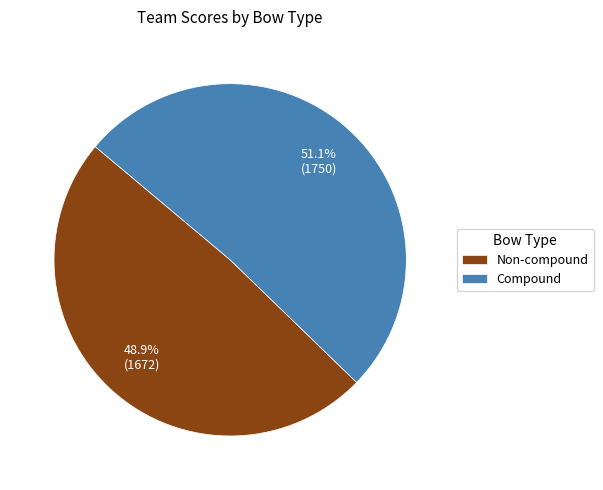

Do Compound and Non-compound together represent more than half of the pie?

Yes